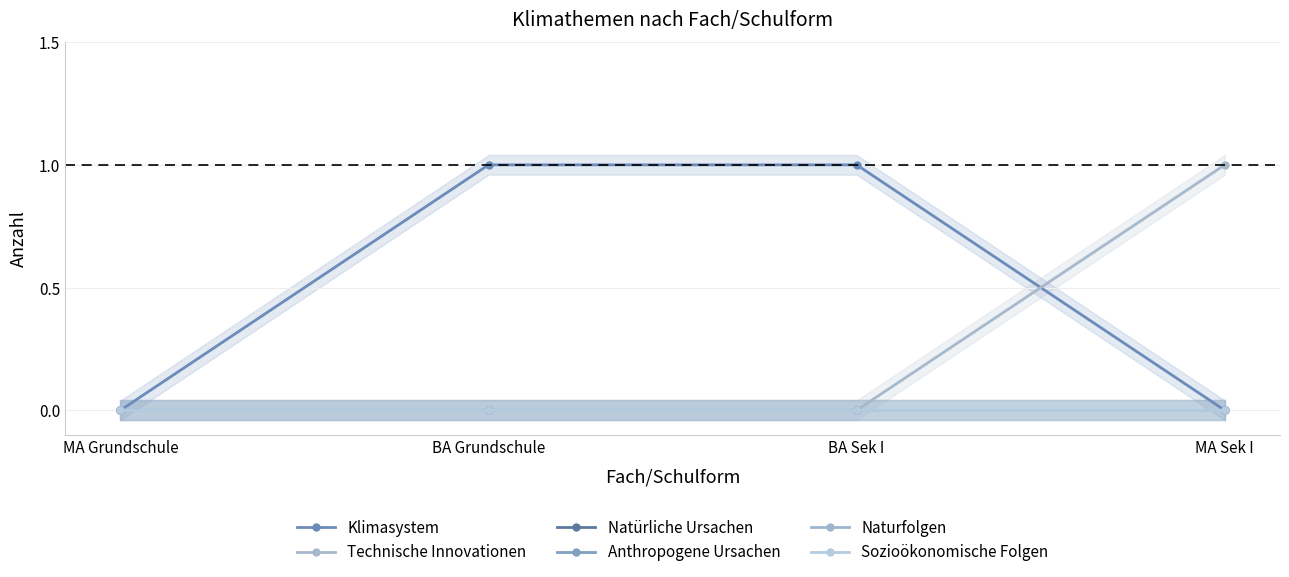

Where is Naturfolgen nearest to the value 0?

MA Grundschule